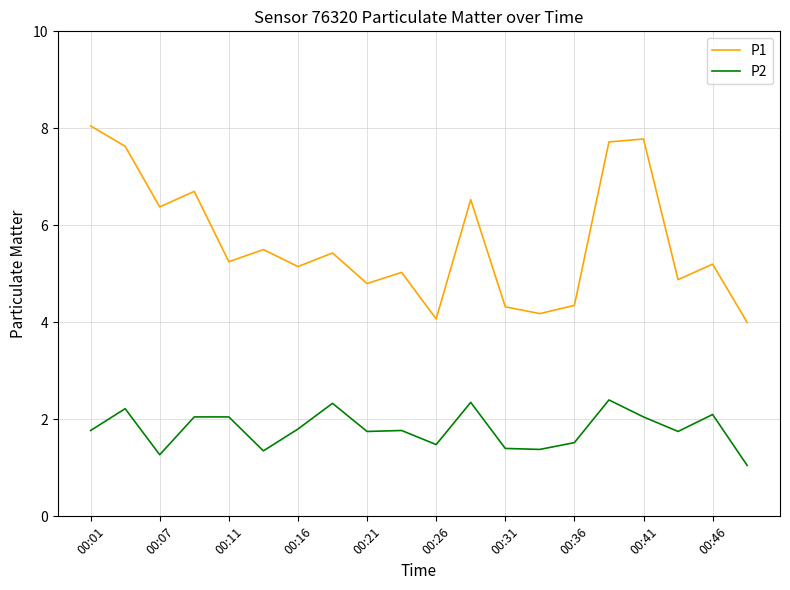

What is the minimum value for P1?

4.0